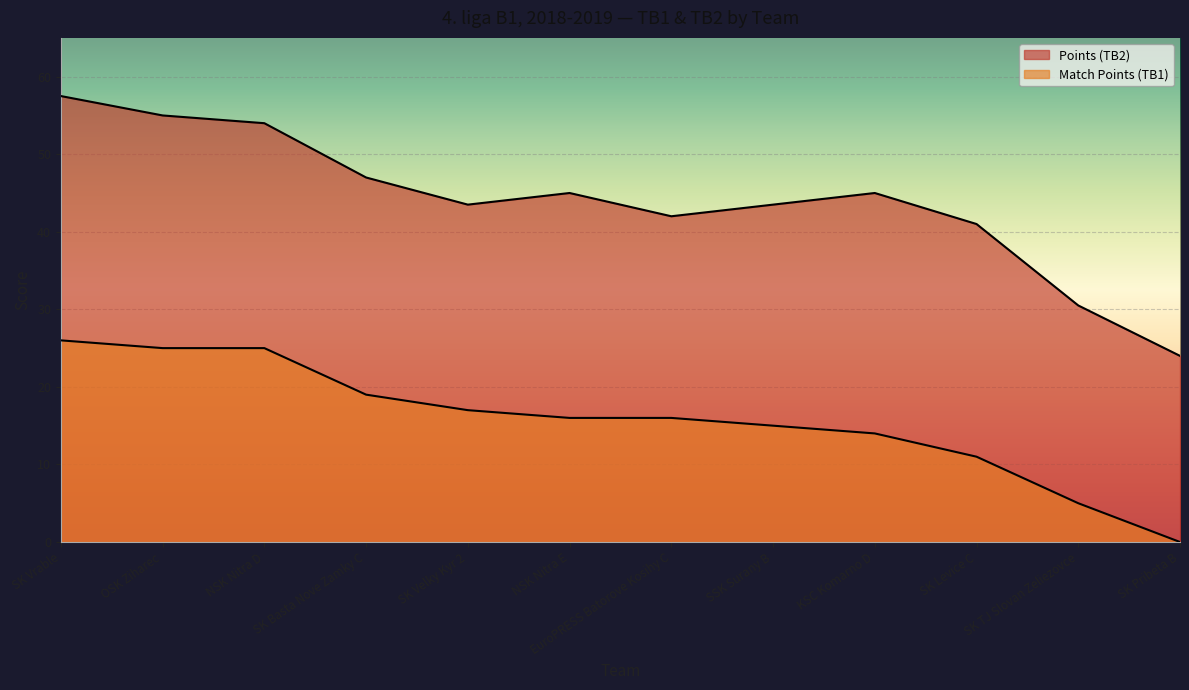

What are all the series names shown in the legend?

Points (TB2), Match Points (TB1)